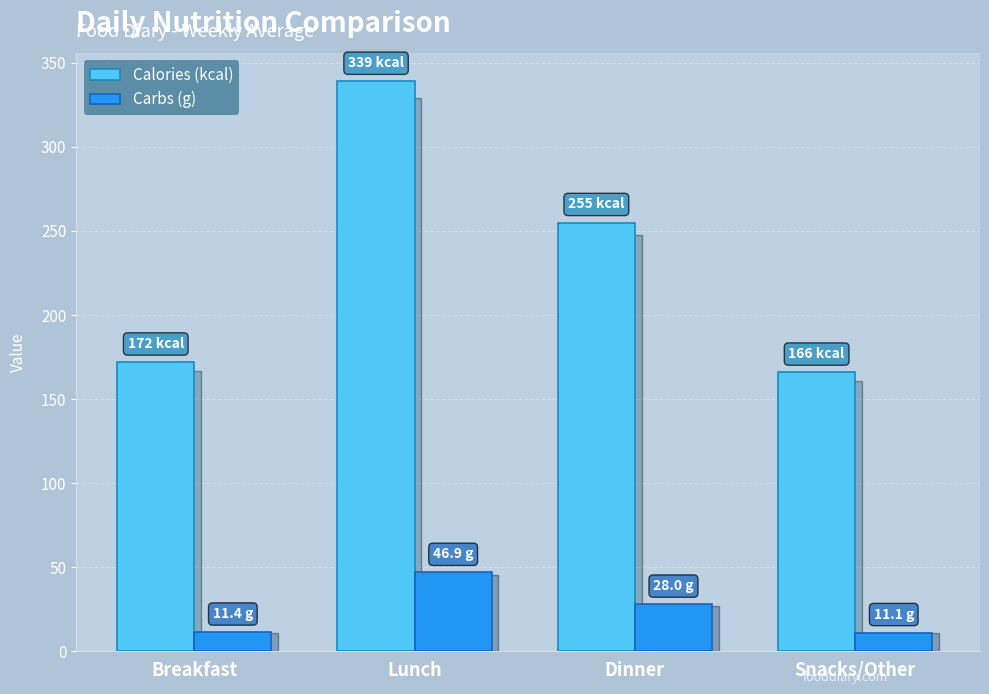

Which series changed the most between Breakfast and Snacks/Other?

Calories (kcal)